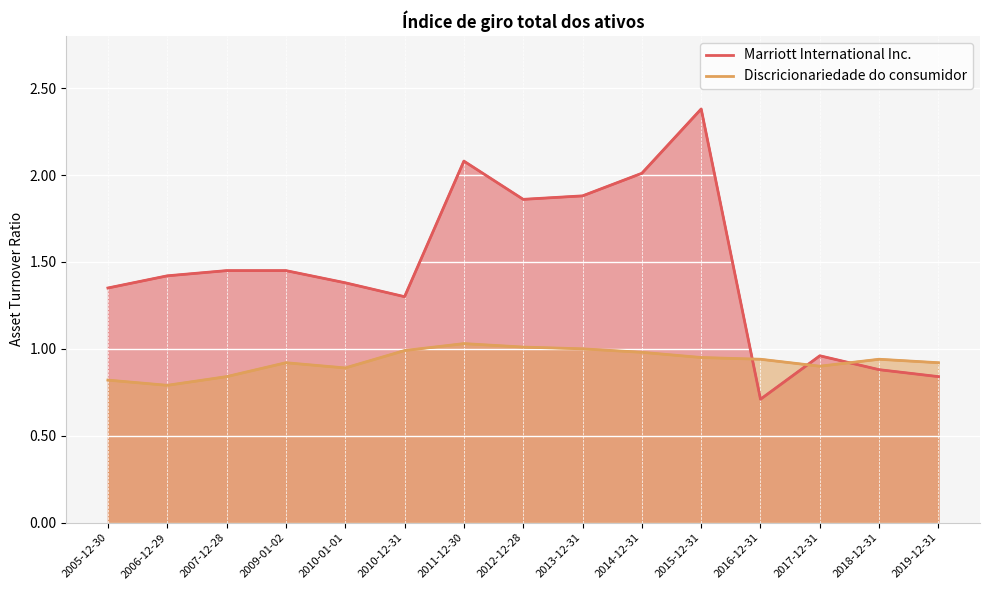

What is the spread (max minus min) of values at 2014-12-31?

1.0